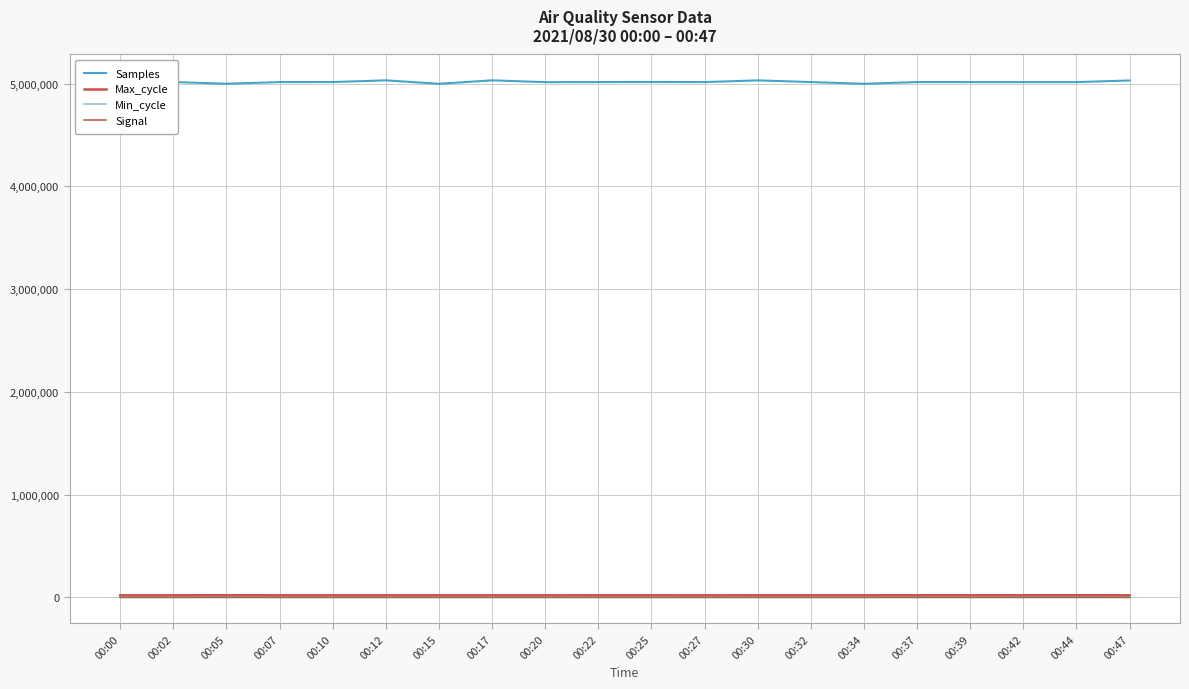

Is the value of Samples at 00:34 greater than the value of Max_cycle at 00:39?

Yes